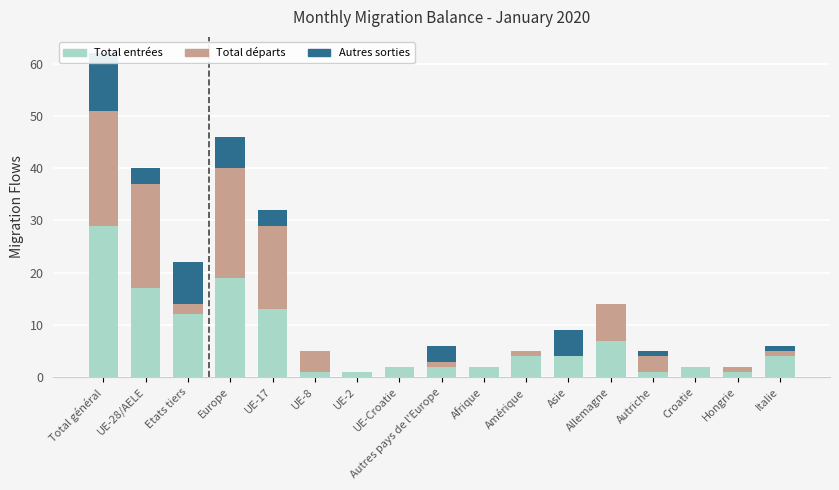

What are all the series names shown in the legend?

Total entrées, Total départs, Autres sorties